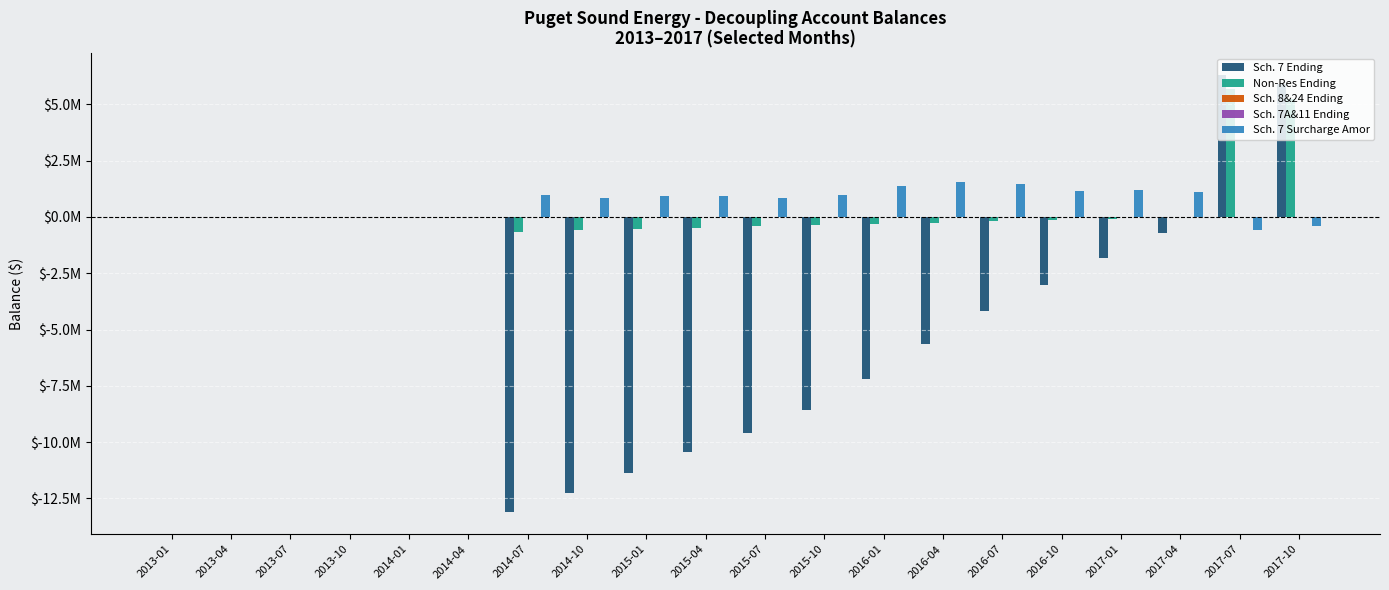

Which series has the largest range (max minus min)?

Sch. 7 Ending